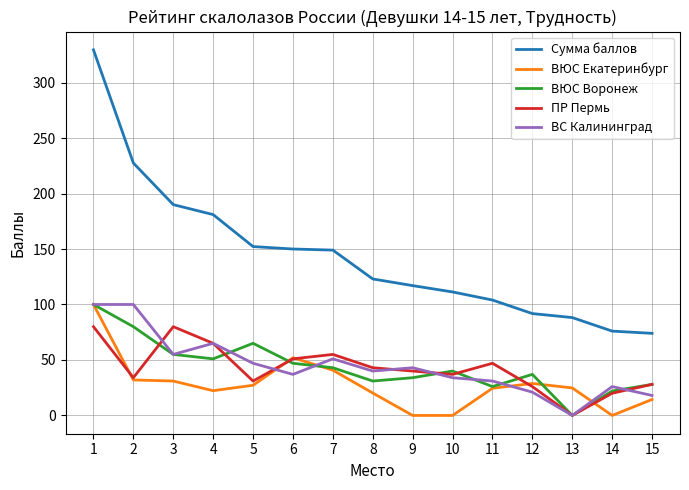

What is the total value across all series at 11?

232.5